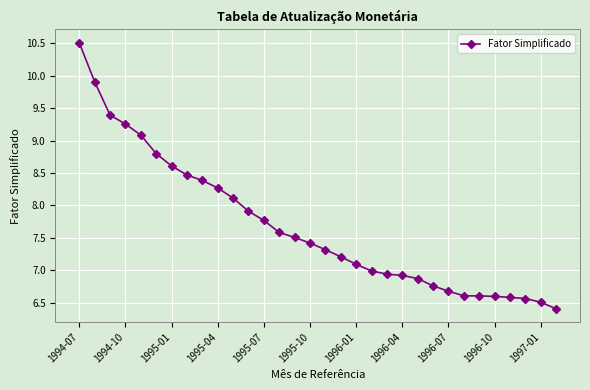

What is the sum of all values?

245.6